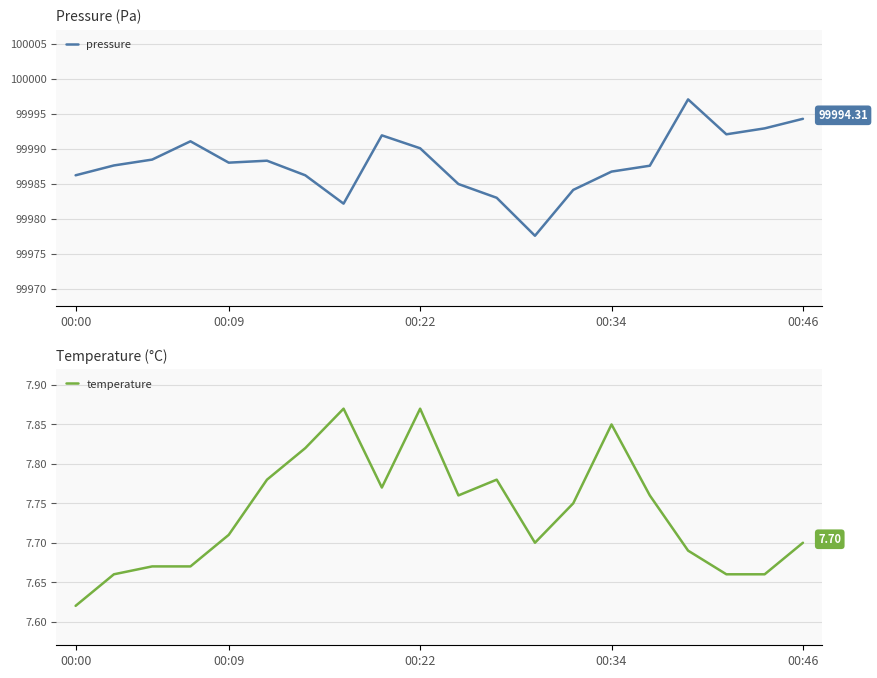

True or false: pressure and temperature intersect in this chart.

False